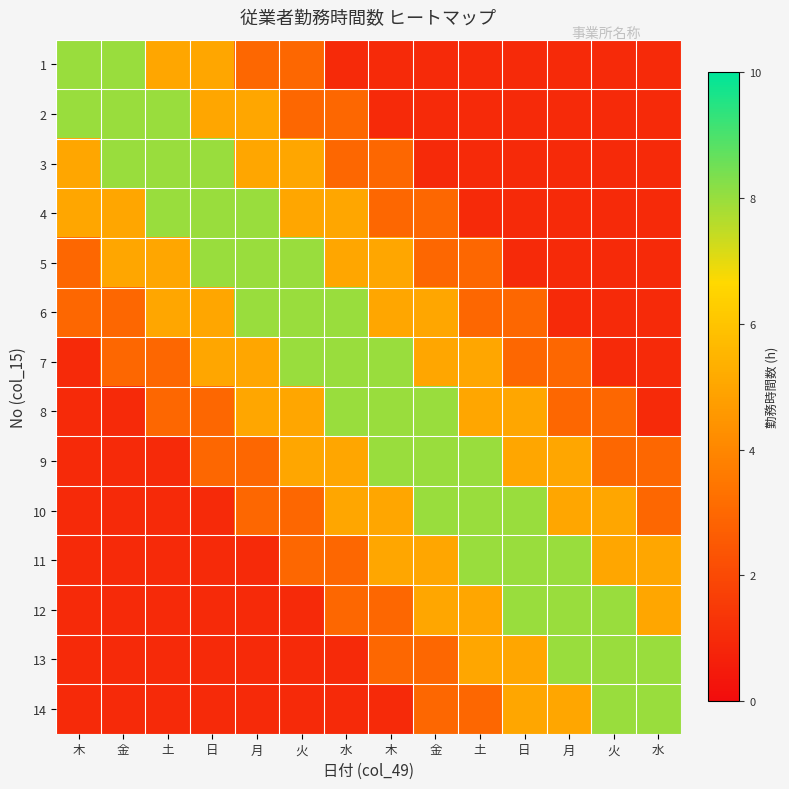

What is the maximum value shown in the chart?

8